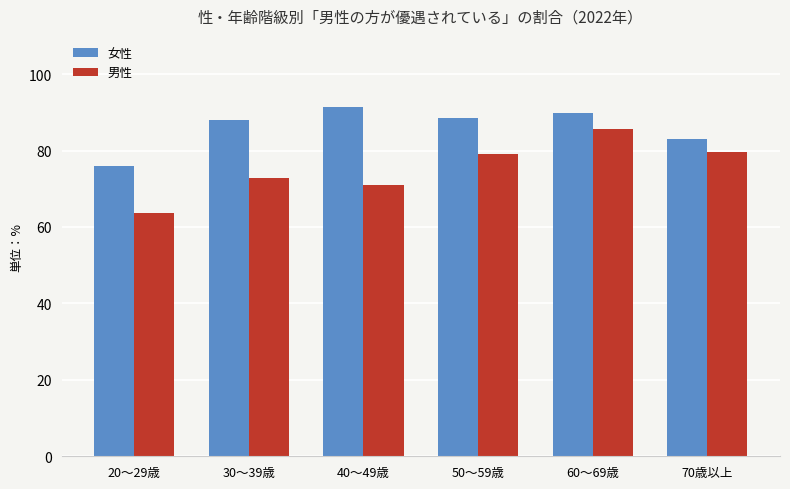

What is the total value across all series at 50～59歳?

167.6